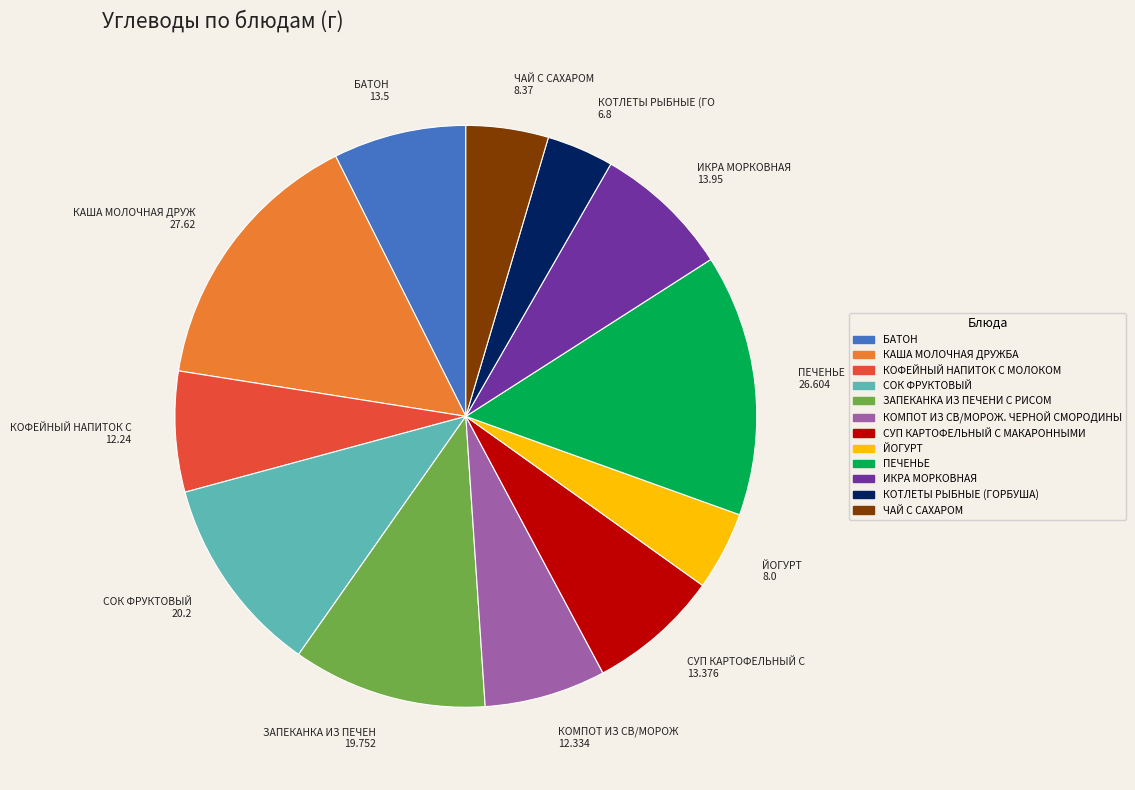

Combined, do ЧАЙ С САХАРОМ and КОМПОТ ИЗ СВ/МОРОЖ. ЧЕРНОЙ СМОРОДИНЫ account for over 50%?

No